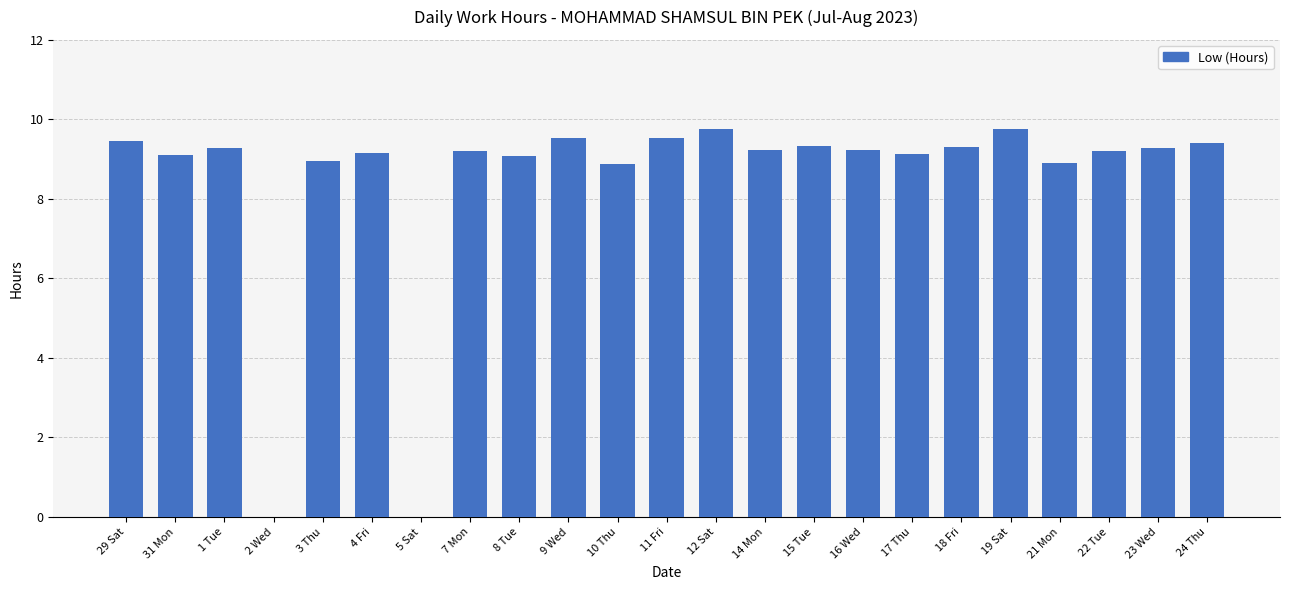

Approximately how many times larger is the value at 23 Wed compared to 14 Mon?

1.0